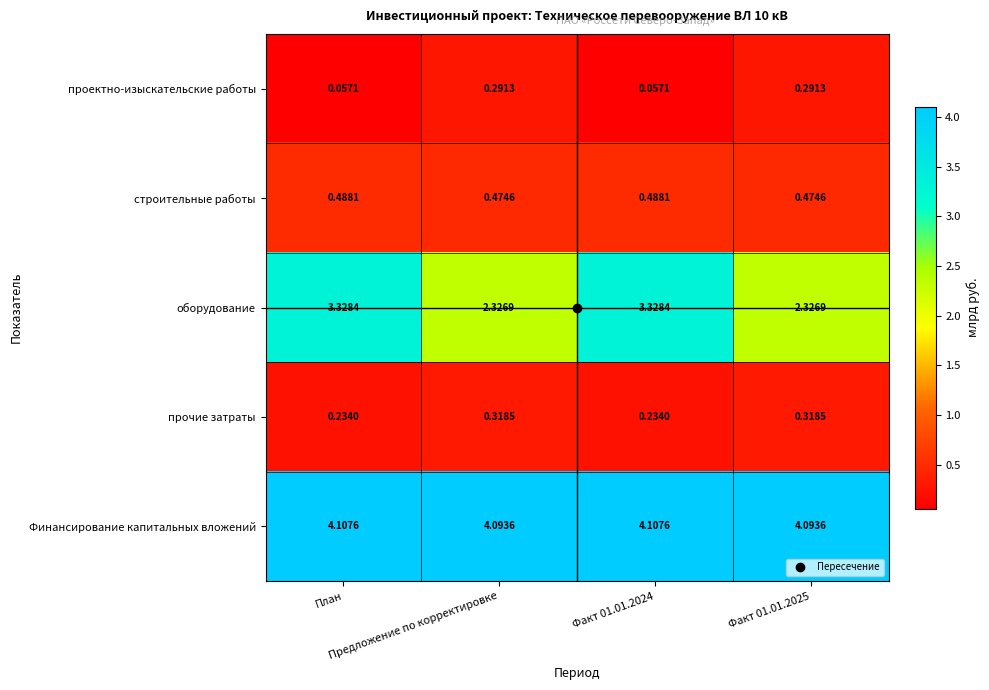

Rank the series by their maximum value, from lowest to highest.

проектно-изыскательские работы, прочие затраты, строительные работы, оборудование, Финансирование капитальных вложений